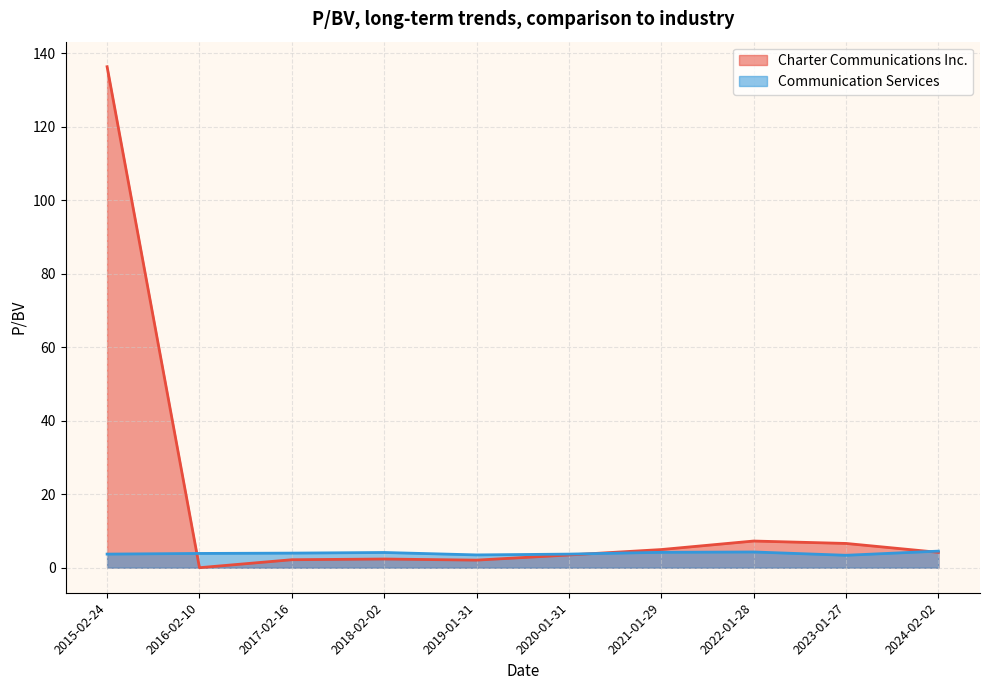

Does the chart display data point markers on the line(s)?

No